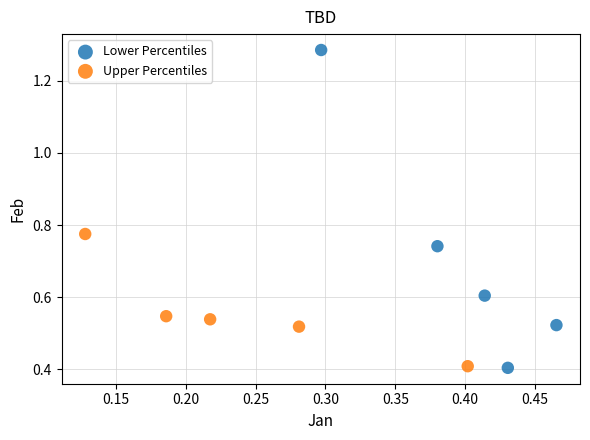

Which series contains the highest Y value?

Lower Percentiles